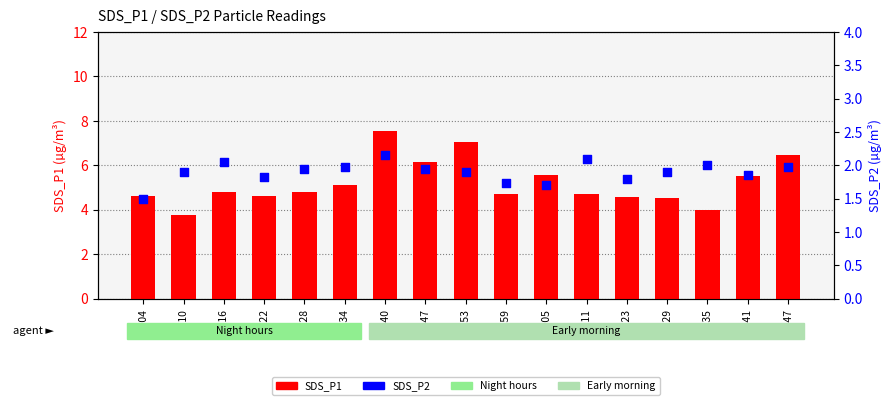

At which category is the sum across all series the highest?

00:40